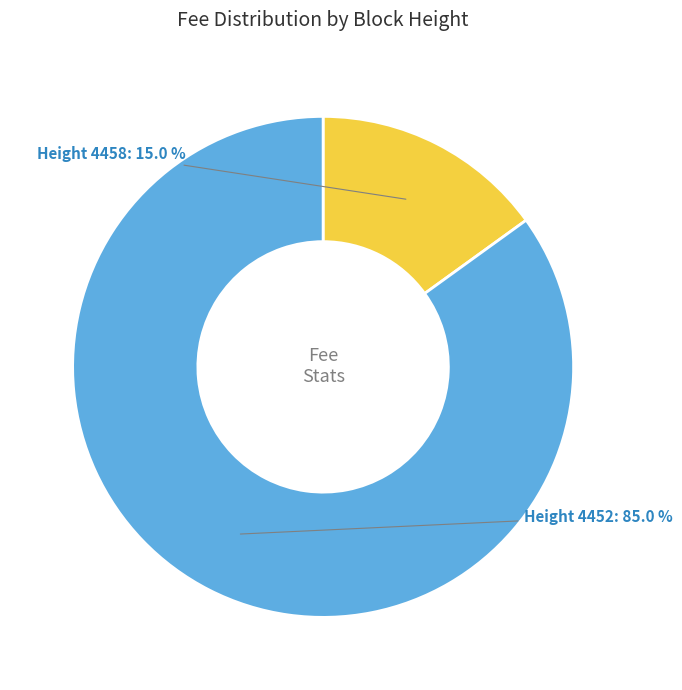

Which category has the biggest portion of the pie?

4452